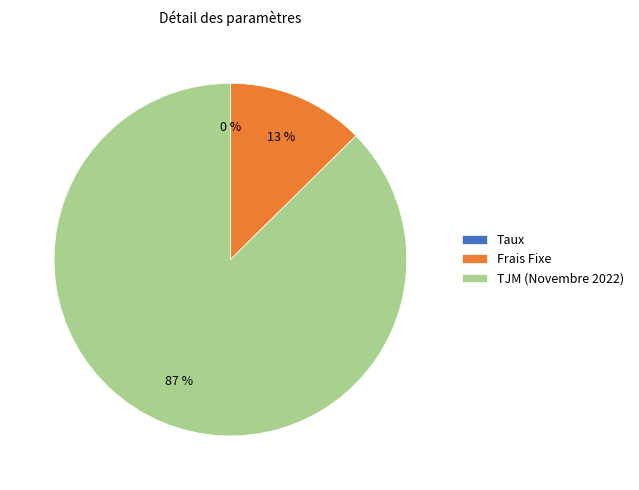

Which category accounts for the majority?

TJM (Novembre 2022)